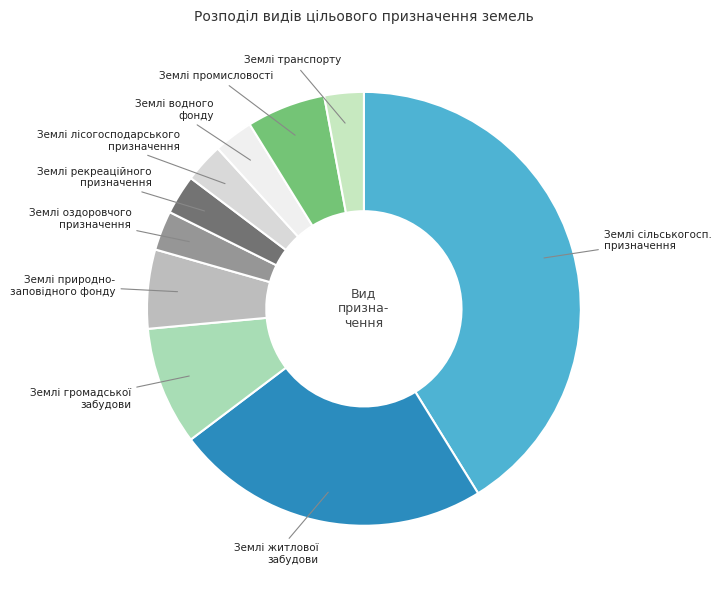

Do Землі оздоровчого призначення and Землі житлової забудови together represent more than half of the pie?

No